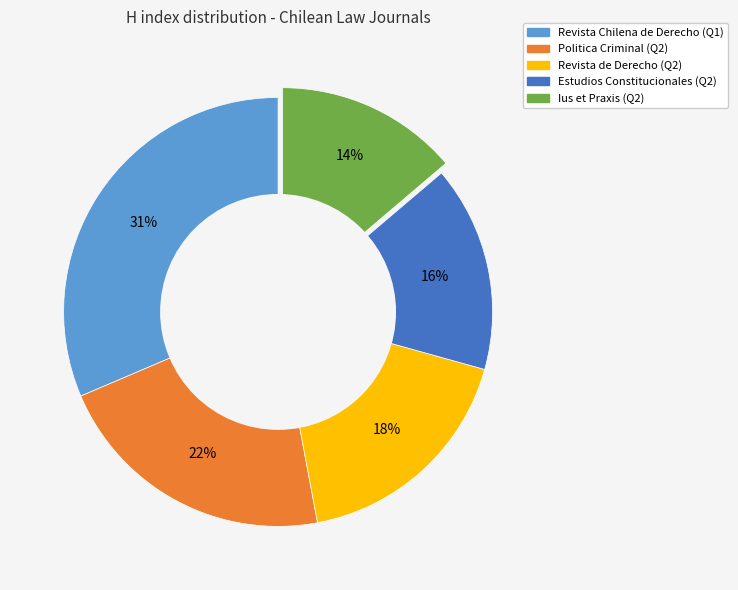

Count the number of slices in the pie.

5